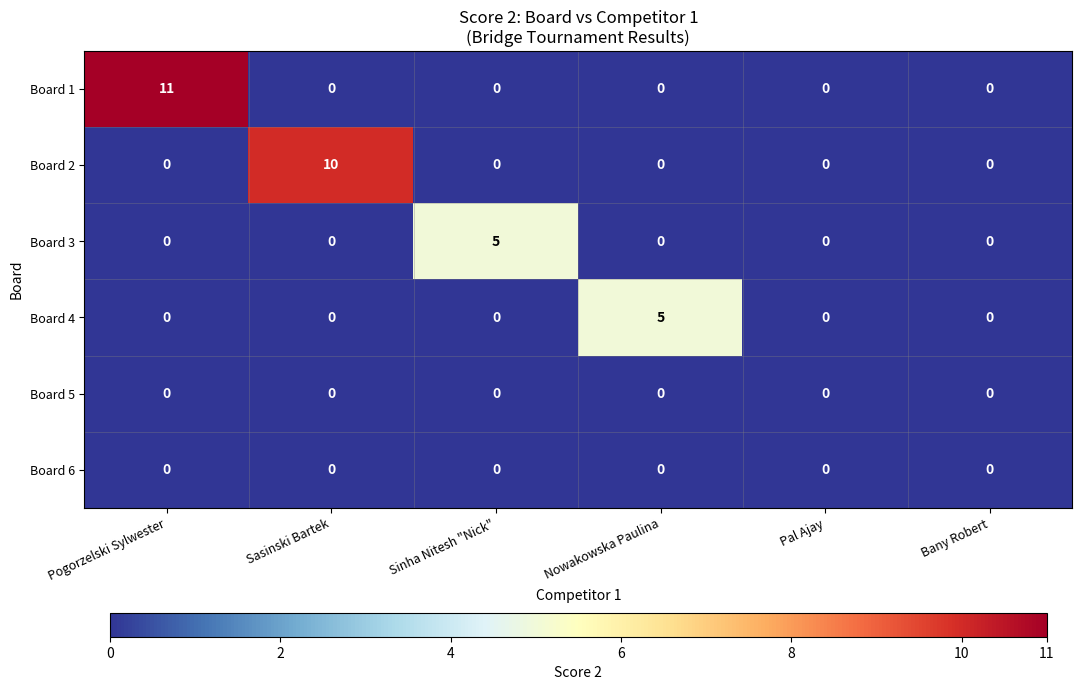

What is the total value across all series at Sasinski Bartek?

10